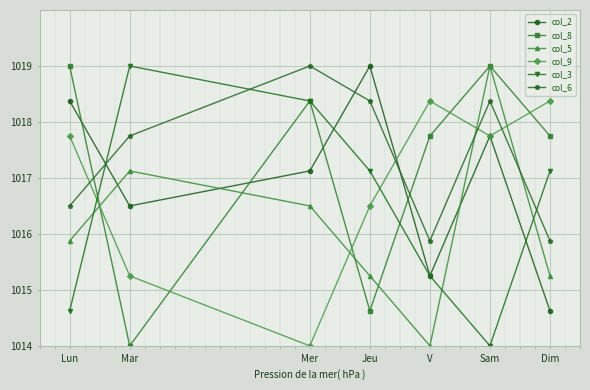

How many data points in col_5 are above 1015?

6